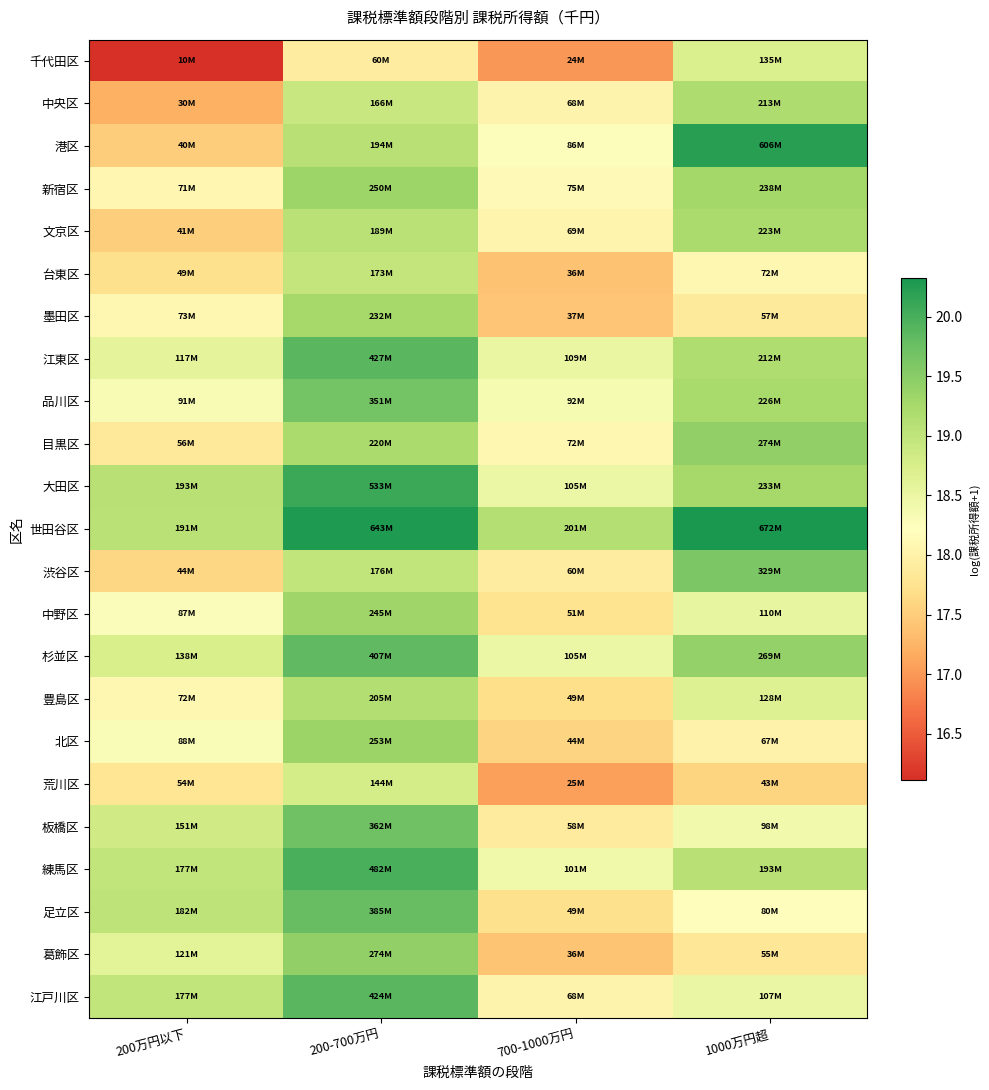

Reading left to right, transcribe all the data shown in this chart.

千代田区: 200万円以下=16.1	200-700万円=17.9	700-1000万円=17.0	1000万円超=18.7
中央区: 200万円以下=17.2	200-700万円=18.9	700-1000万円=18.0	1000万円超=19.2
港区: 200万円以下=17.5	200-700万円=19.1	700-1000万円=18.3	1000万円超=20.2
新宿区: 200万円以下=18.1	200-700万円=19.3	700-1000万円=18.1	1000万円超=19.3
文京区: 200万円以下=17.5	200-700万円=19.1	700-1000万円=18.0	1000万円超=19.2
台東区: 200万円以下=17.7	200-700万円=19.0	700-1000万円=17.4	1000万円超=18.1
墨田区: 200万円以下=18.1	200-700万円=19.3	700-1000万円=17.4	1000万円超=17.9
江東区: 200万円以下=18.6	200-700万円=19.9	700-1000万円=18.5	1000万円超=19.2
品川区: 200万円以下=18.3	200-700万円=19.7	700-1000万円=18.3	1000万円超=19.2
目黒区: 200万円以下=17.8	200-700万円=19.2	700-1000万円=18.1	1000万円超=19.4
大田区: 200万円以下=19.1	200-700万円=20.1	700-1000万円=18.5	1000万円超=19.3
世田谷区: 200万円以下=19.1	200-700万円=20.3	700-1000万円=19.1	1000万円超=20.3
渋谷区: 200万円以下=17.6	200-700万円=19.0	700-1000万円=17.9	1000万円超=19.6
中野区: 200万円以下=18.3	200-700万円=19.3	700-1000万円=17.8	1000万円超=18.5
杉並区: 200万円以下=18.7	200-700万円=19.8	700-1000万円=18.5	1000万円超=19.4
豊島区: 200万円以下=18.1	200-700万円=19.1	700-1000万円=17.7	1000万円超=18.7
北区: 200万円以下=18.3	200-700万円=19.4	700-1000万円=17.6	1000万円超=18.0
荒川区: 200万円以下=17.8	200-700万円=18.8	700-1000万円=17.1	1000万円超=17.6
板橋区: 200万円以下=18.8	200-700万円=19.7	700-1000万円=17.9	1000万円超=18.4
練馬区: 200万円以下=19.0	200-700万円=20.0	700-1000万円=18.4	1000万円超=19.1
足立区: 200万円以下=19.0	200-700万円=19.8	700-1000万円=17.7	1000万円超=18.2
葛飾区: 200万円以下=18.6	200-700万円=19.4	700-1000万円=17.4	1000万円超=17.8
江戸川区: 200万円以下=19.0	200-700万円=19.9	700-1000万円=18.0	1000万円超=18.5